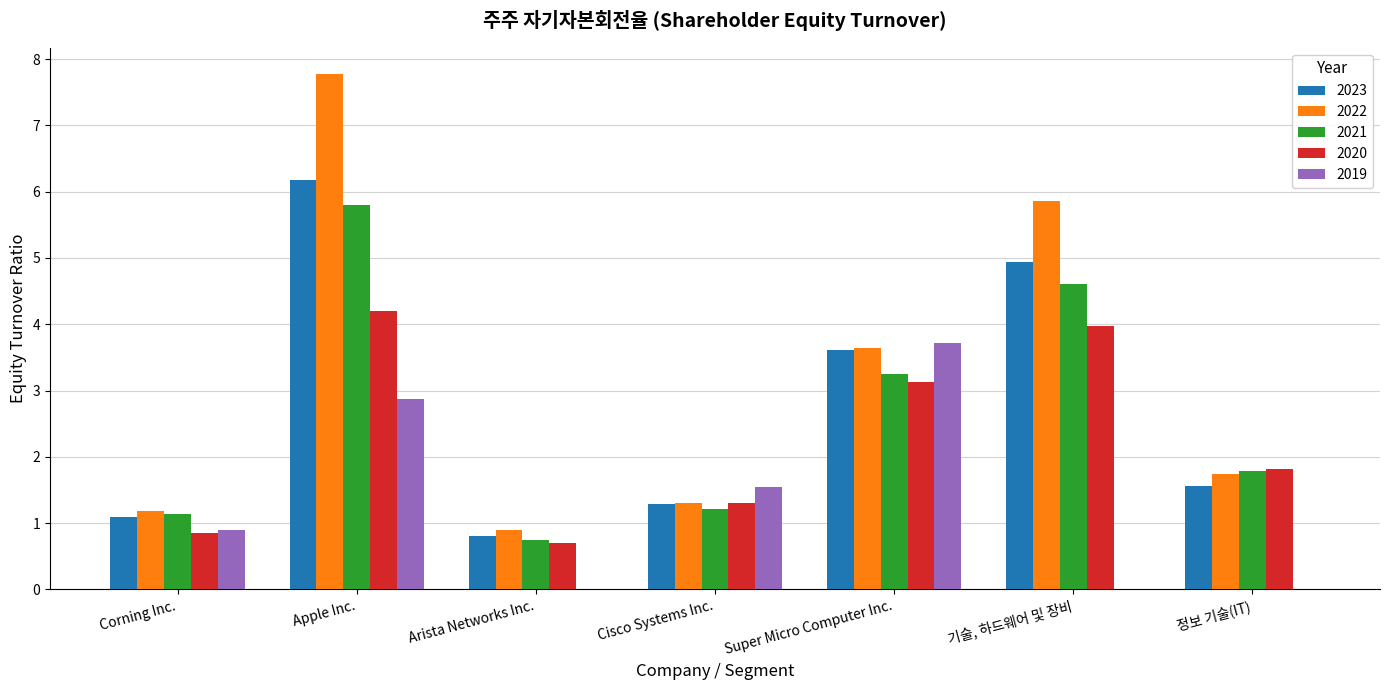

Which series changed the most between Corning Inc. and Apple Inc.?

2022